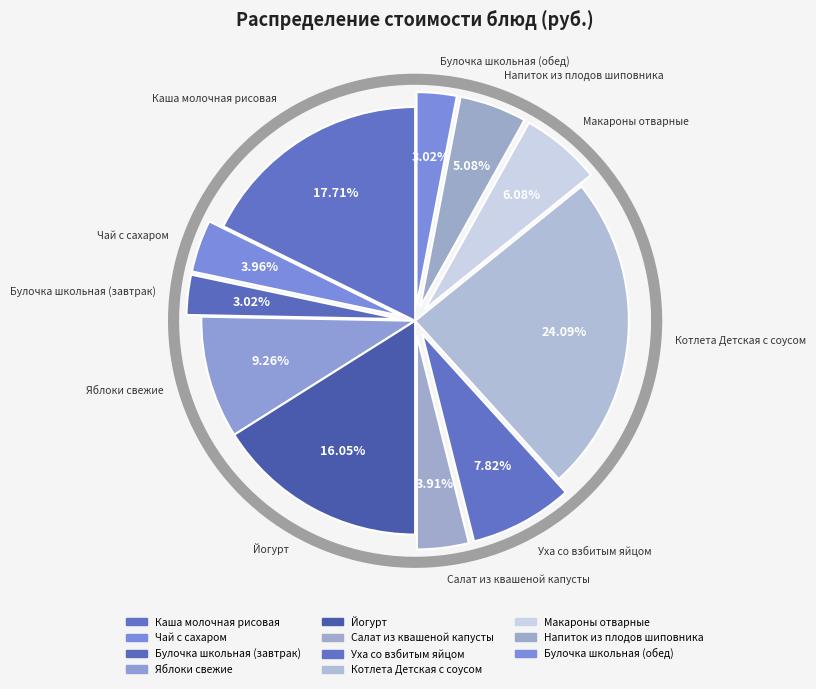

Count the number of slices in the pie.

11